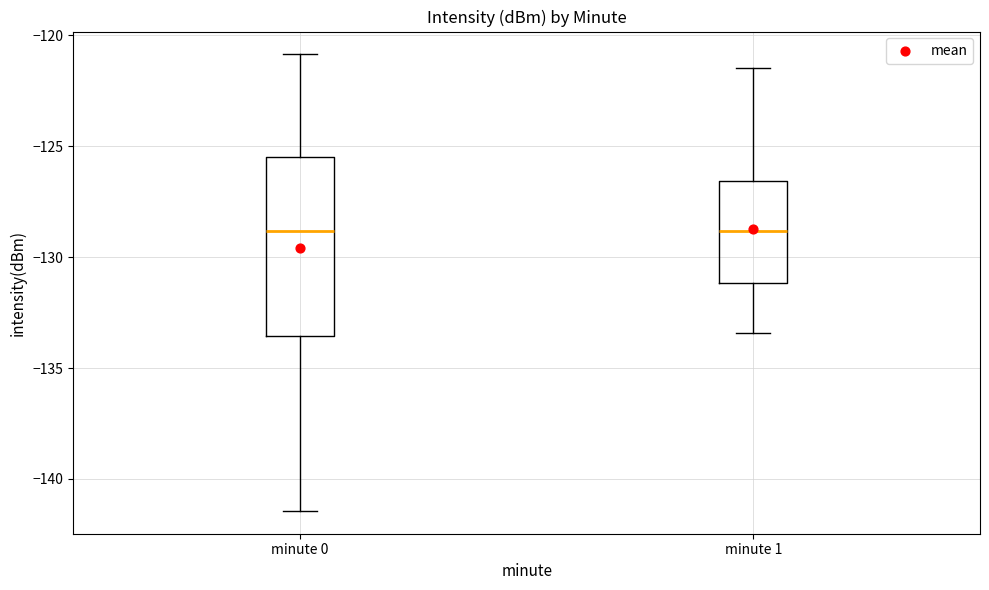

Reading left to right, read every box against the y-axis: the position of its median line, the range the box covers, and the ends of its whiskers. The values are not printed on the chart, so give them approximately, as read against the axis.

minute 0: median -129.0, box -133.5 to -125.5, whiskers -141.5 to -121.0
minute 1: median -129.0, box -131.0 to -126.5, whiskers -133.5 to -121.5